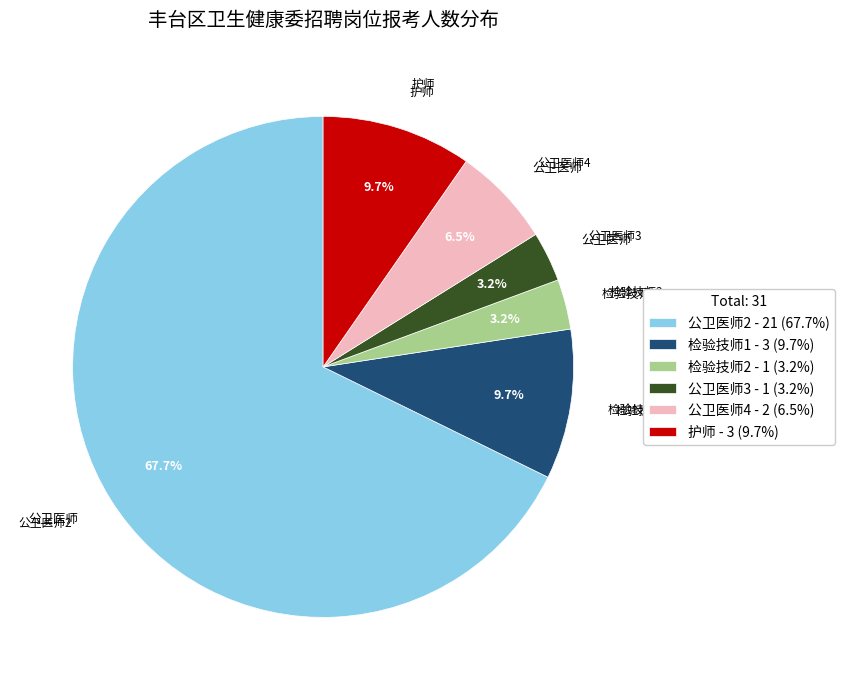

Do 公卫医师4 - 2 (6.5%) and 公卫医师2 - 21 (67.7%) together represent more than half of the pie?

Yes